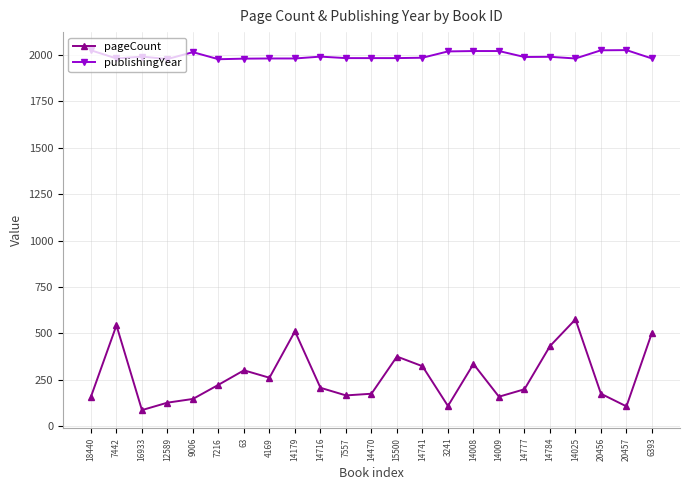

What is the average value of the publishingYear series?

1993